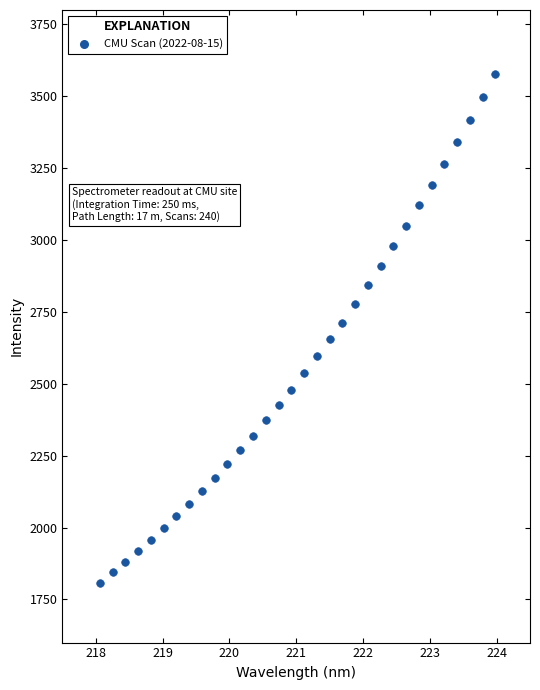

What is the range of X values (max minus min)?

5.9